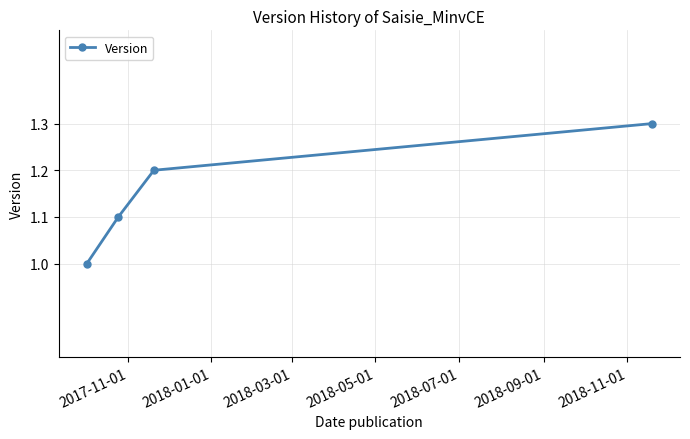

How many lines are shown in the chart?

1